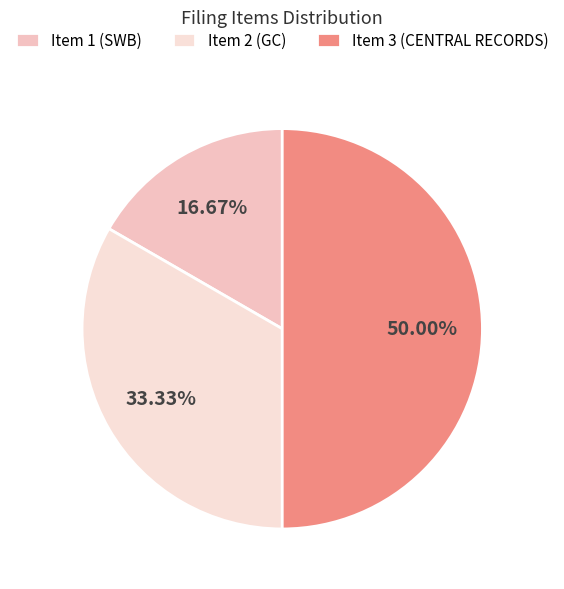

Does Item 2 (GC) represent more than half of the total?

No